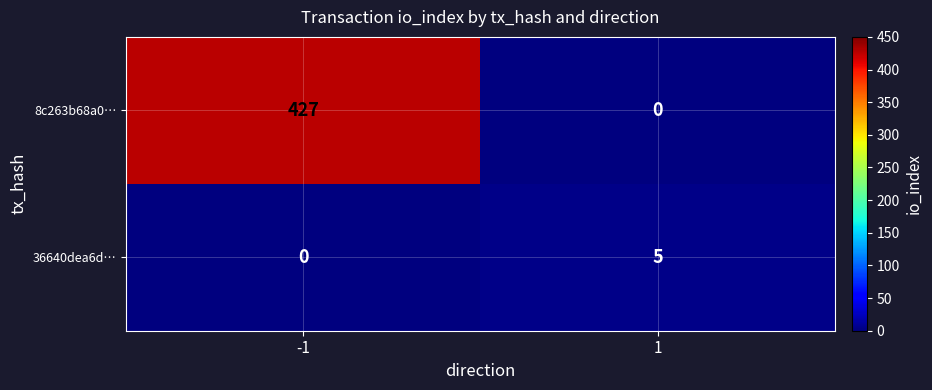

Reading left to right, list all the values displayed in this chart.

8c263b68a0…: 427	0
36640dea6d…: 0	5